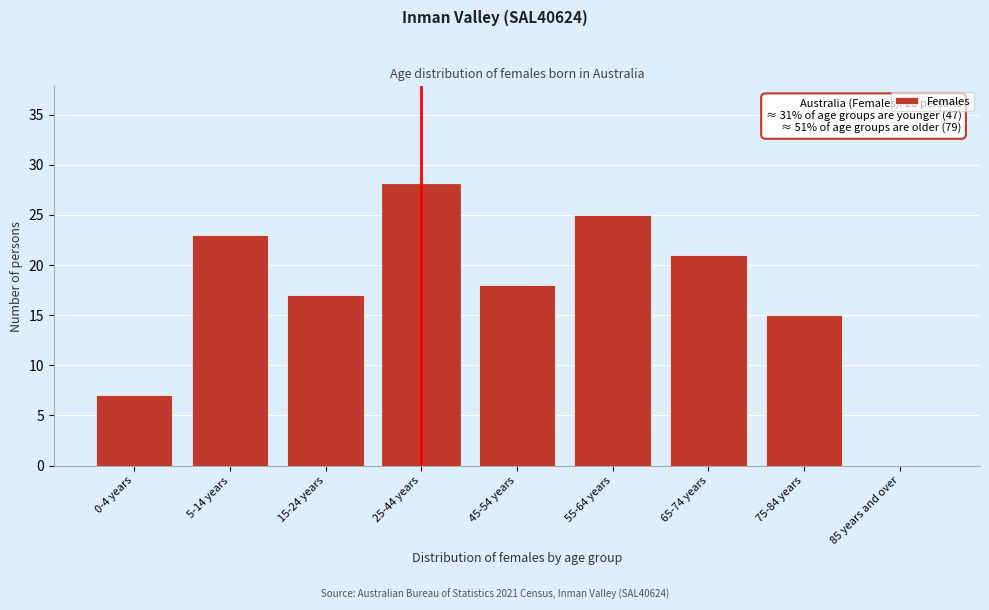

Reading right to left, list all the values displayed in this chart.

85 years and over=0	75-84 years=15	65-74 years=21	55-64 years=25	45-54 years=18	25-44 years=28	15-24 years=17	5-14 years=23	0-4 years=7